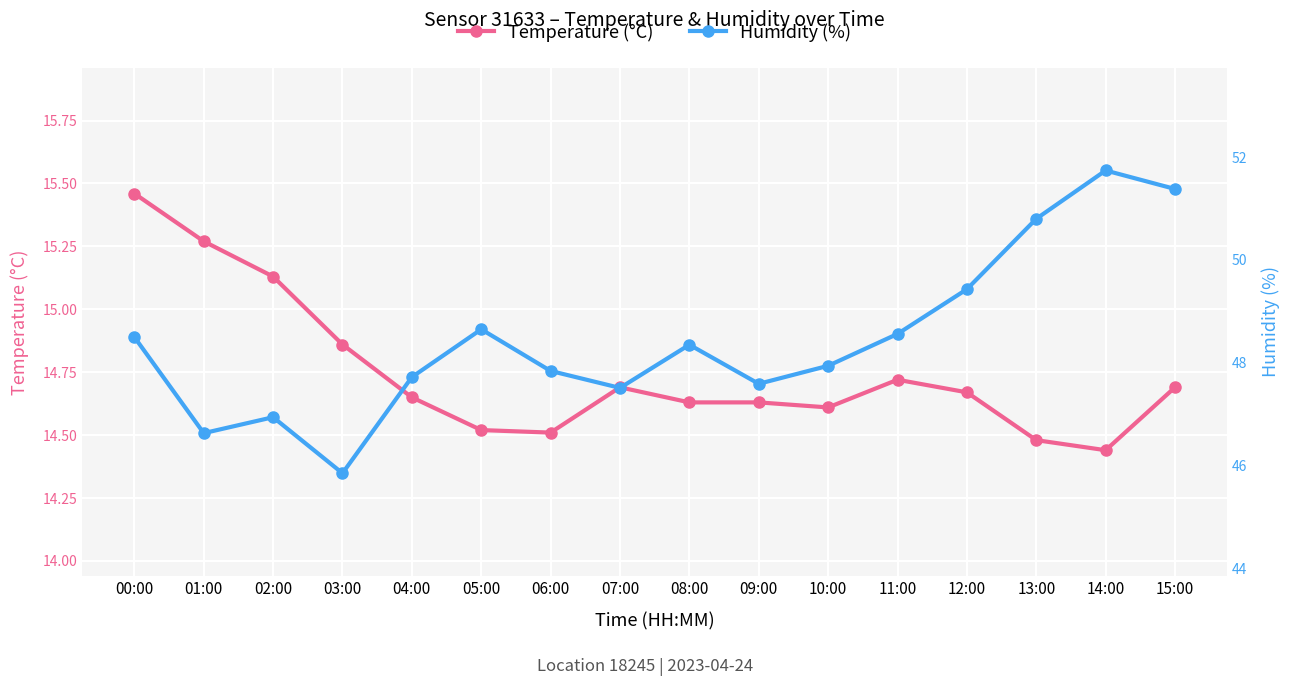

How many distinct data groups are displayed?

2